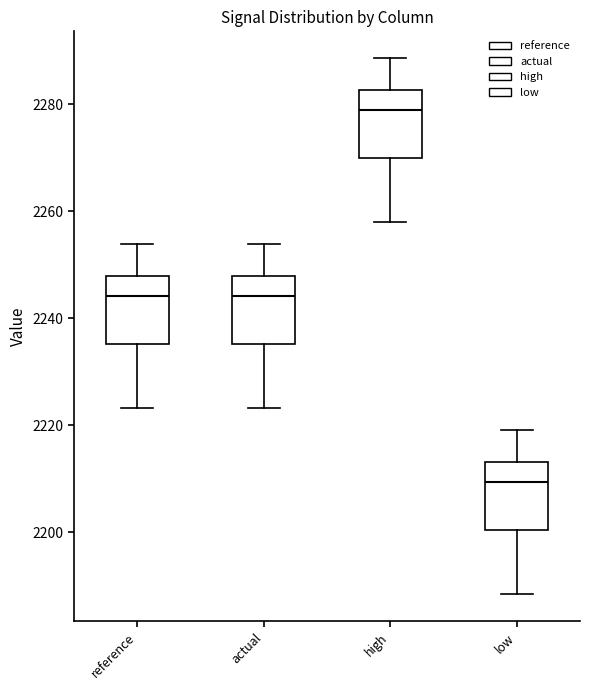

Where does the lower whisker of the box for actual end on the y-axis? The values are not printed on the chart, so give them approximately, as read against the axis.

2224